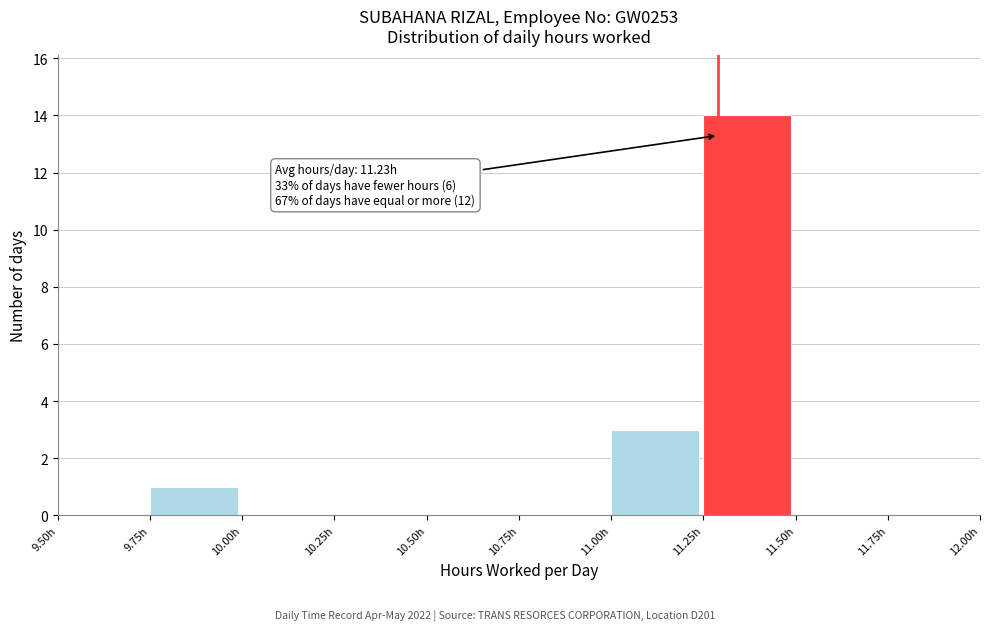

Over which range of the x-axis is the bar tallest?

11.25 to 11.50